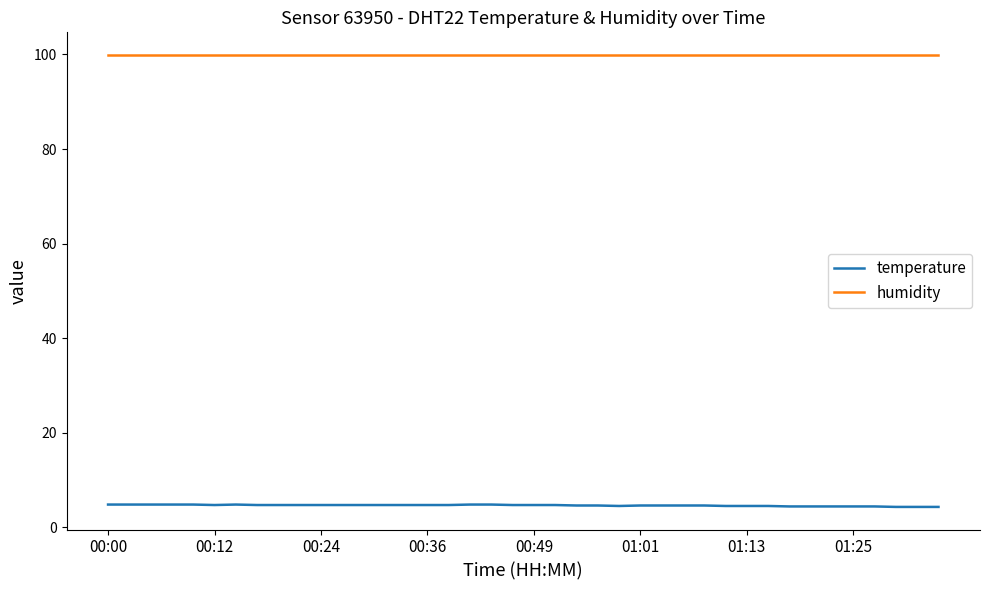

What is the lowest value of the temperature series?

4.3